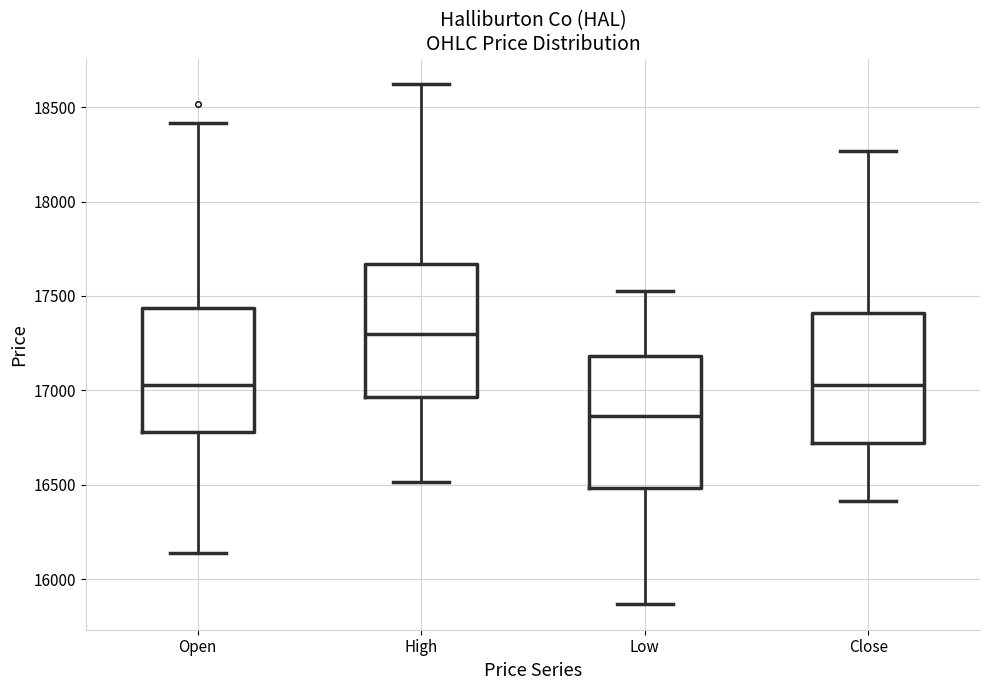

Where is the upper edge of the box for Low on the y-axis? The values are not printed on the chart, so give them approximately, as read against the axis.

17200